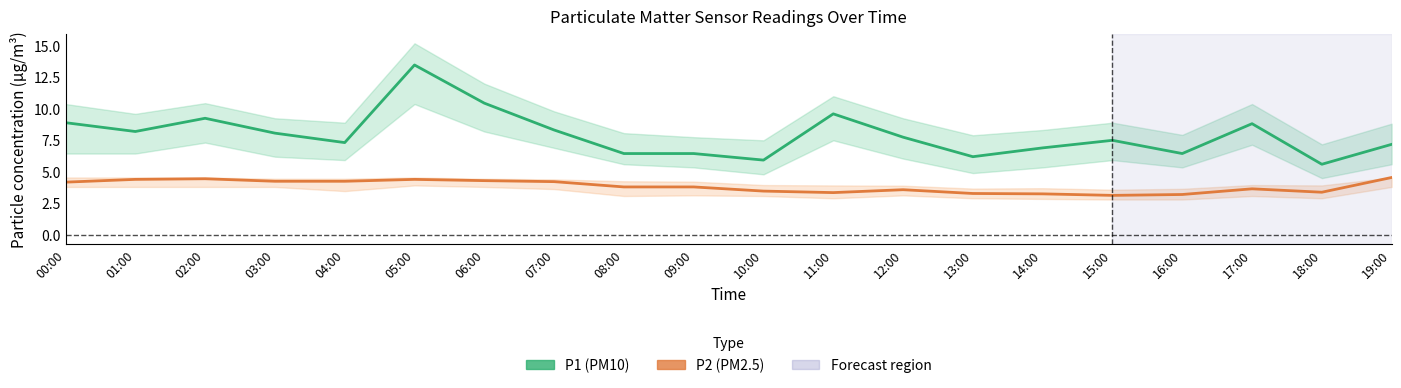

True or false: P2 (PM2.5) has more than 0 interior local peaks.

True